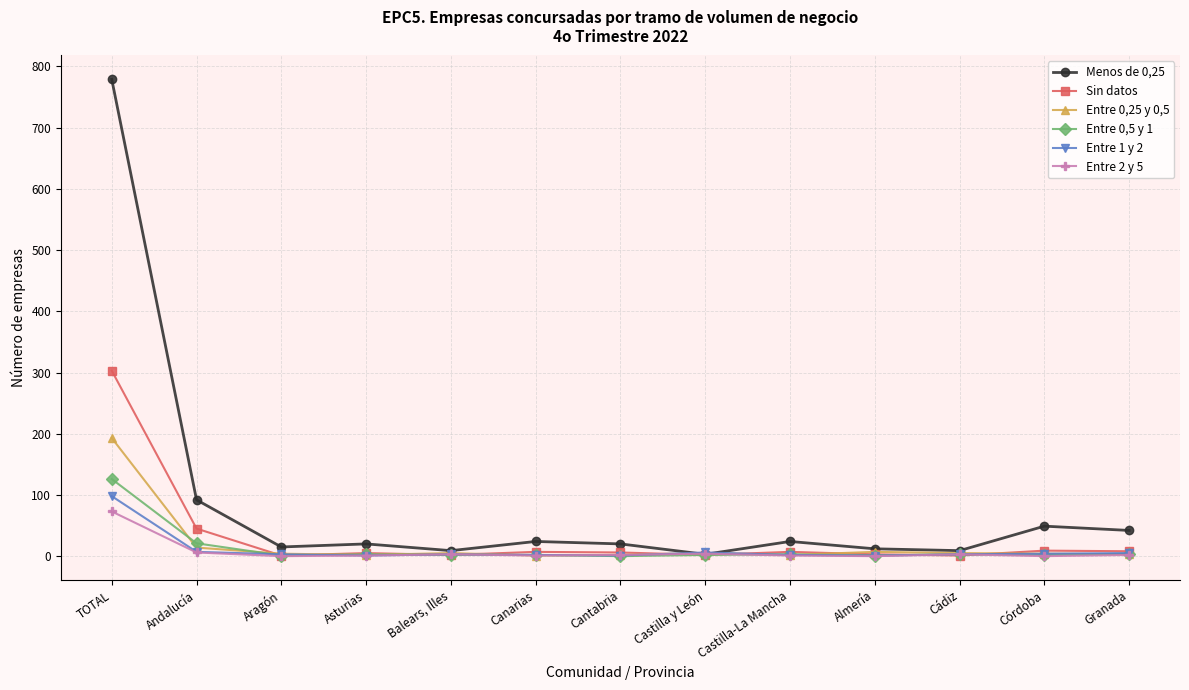

Is it true that Entre 0,25 y 0,5 equals 70 at TOTAL?

False